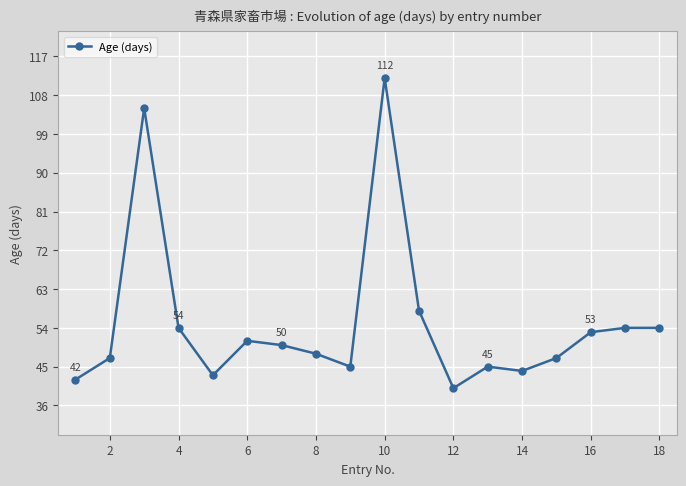

What is the average value?

55